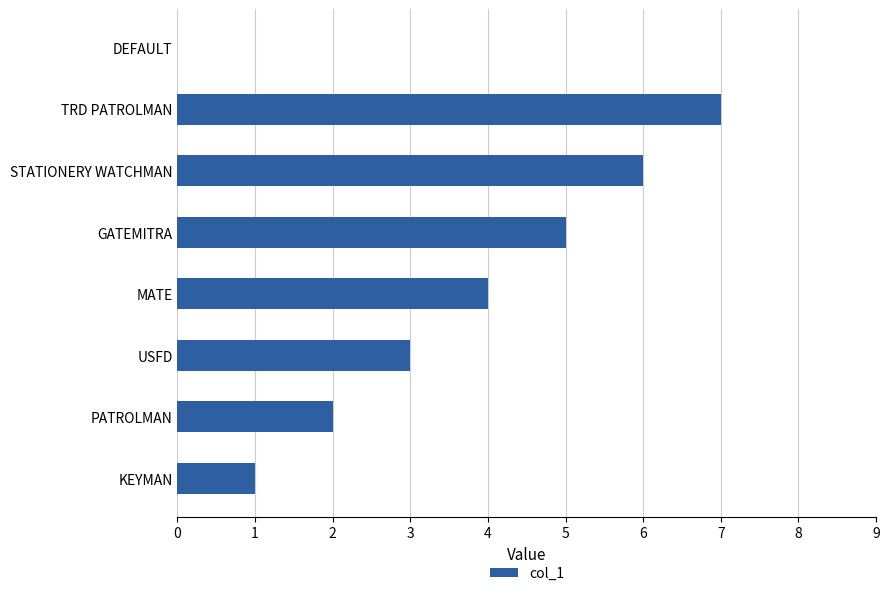

What is the approximate value at TRD PATROLMAN?

7